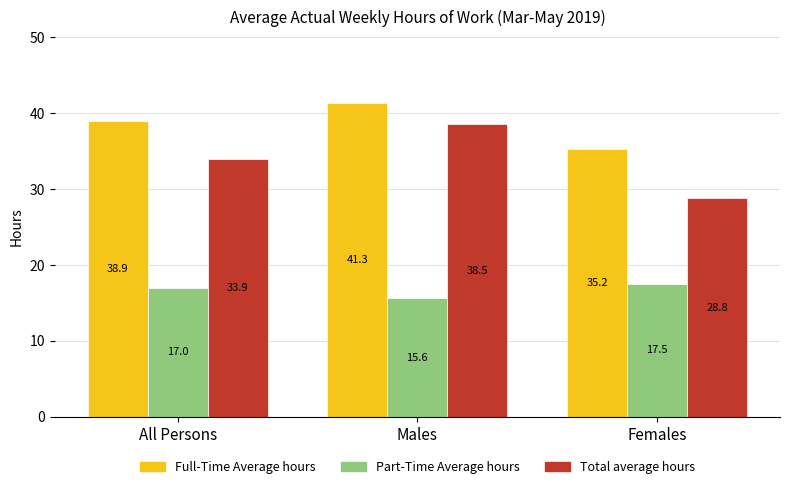

Count the Part-Time Average hours values in the range 15 to 17.

2